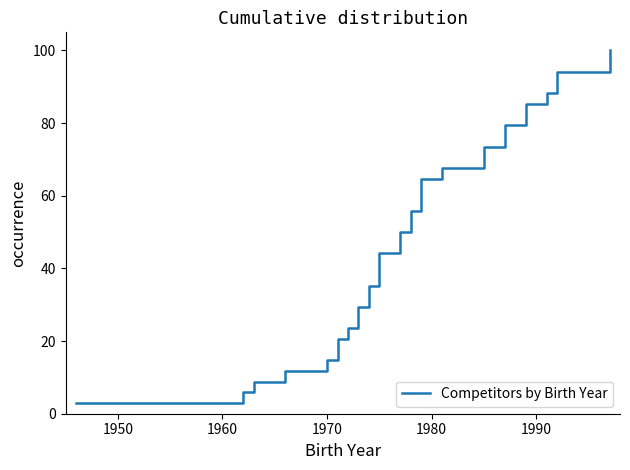

What is the smallest value displayed?

2.9